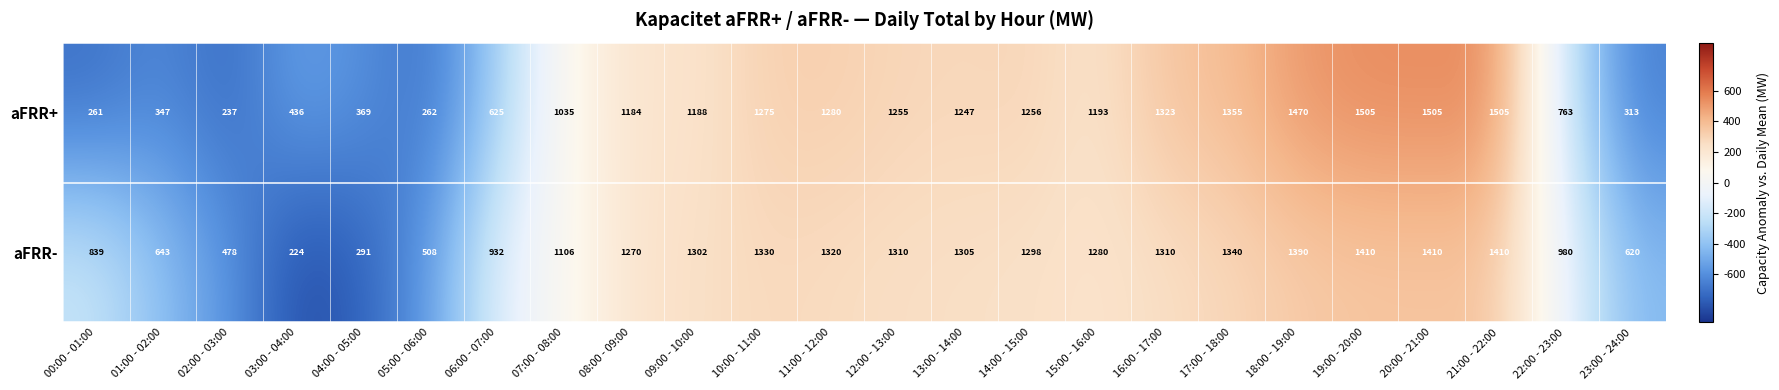

What is the total value across all series at 01:00 - 02:00?

990